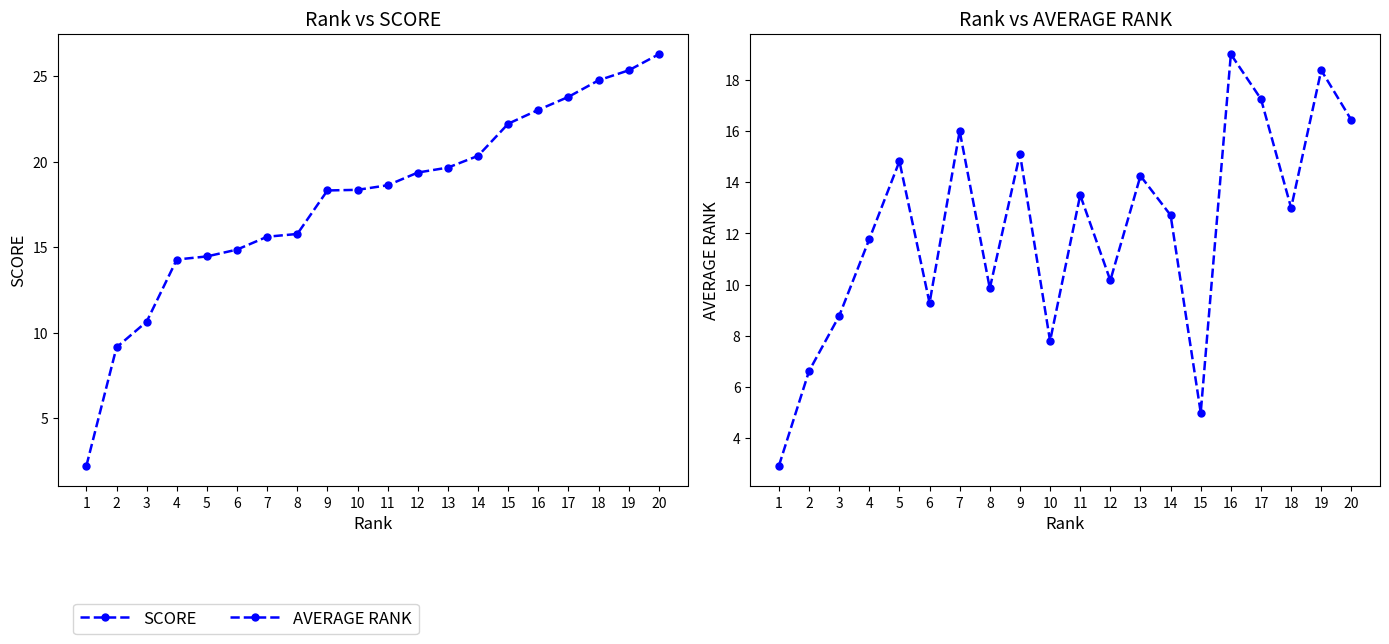

What is the sum of all SCORE values?

357.1